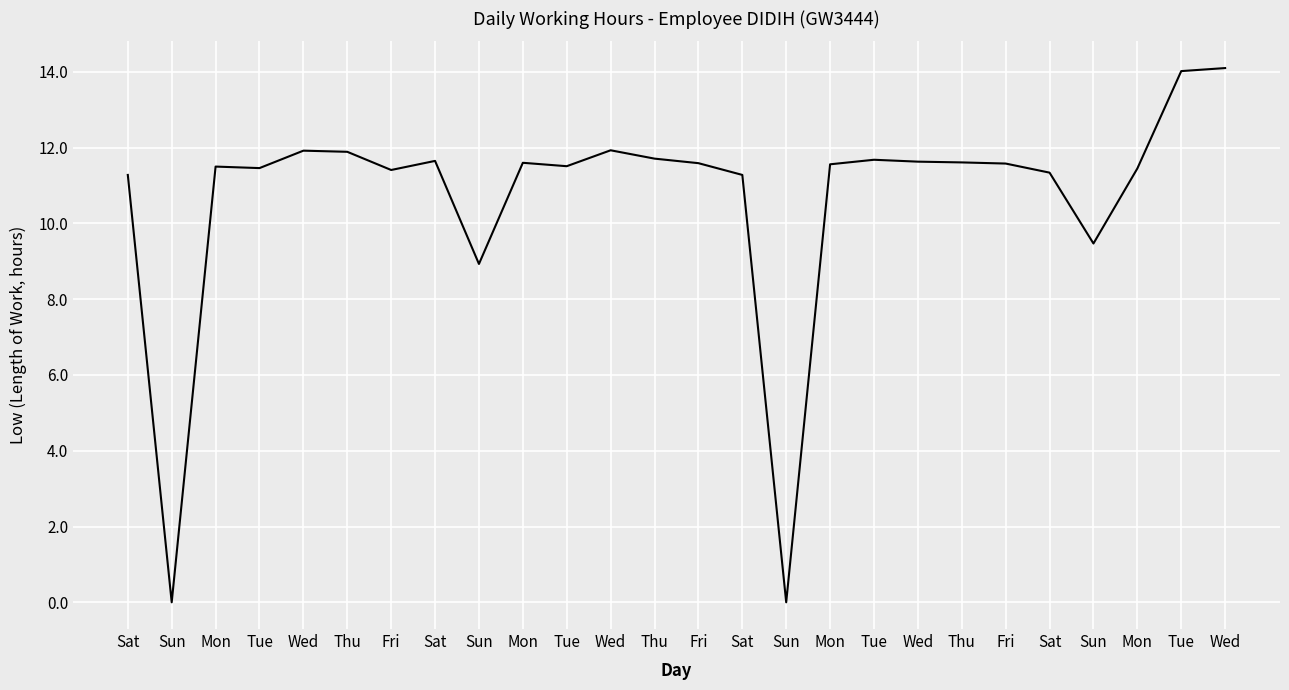

Rank the categories by value from highest to lowest.

Wed, Tue, Wed, Wed, Thu, Thu, Tue, Sat, Wed, Thu, Mon, Fri, Fri, Mon, Tue, Mon, Tue, Mon, Fri, Sat, Sat, Sat, Sun, Sun, Sun, Sun